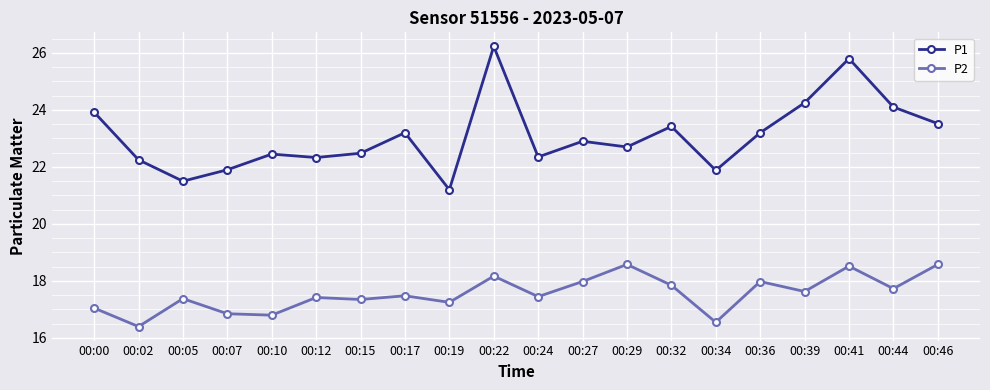

What is the total value across all series at 00:12?

39.8